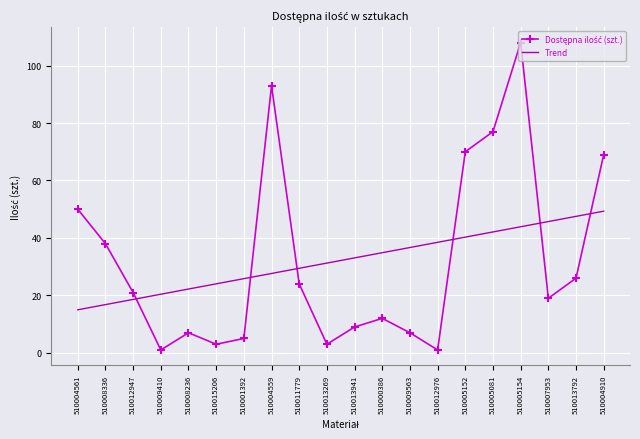

What position from the right is 510005081?

5